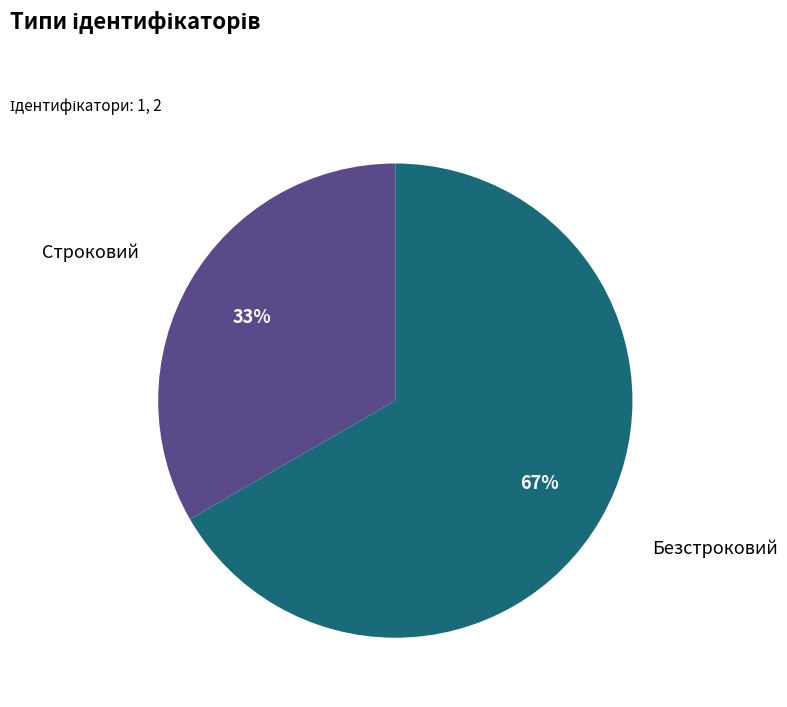

To the nearest percent, what is the average slice percentage?

50%